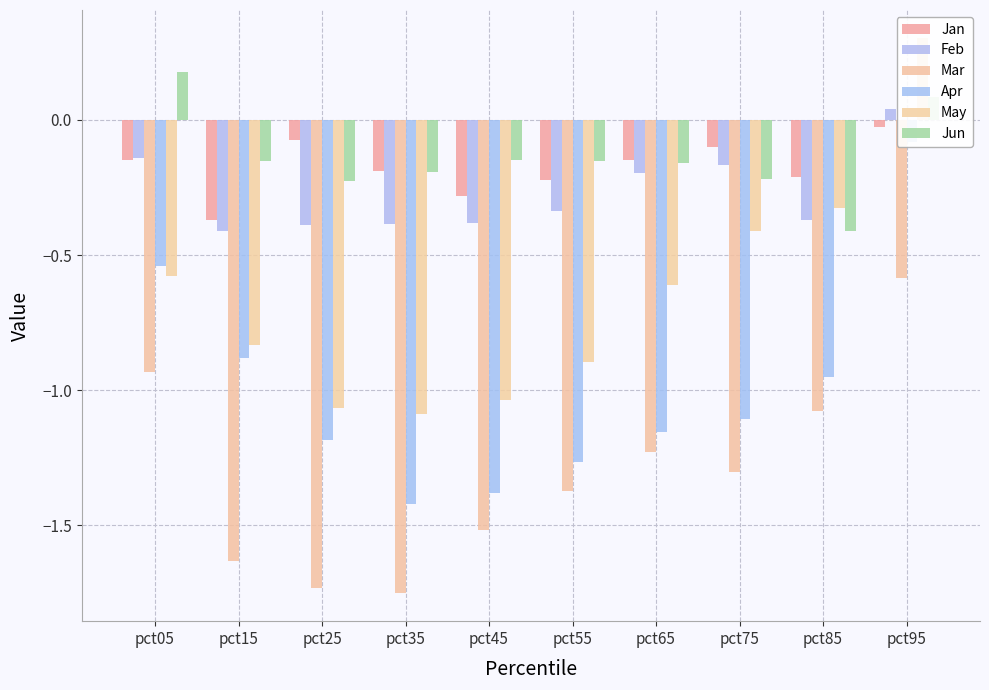

Reading left to right, extract all data points from this chart.

Jan: -0.1	-0.4	-0.1	-0.2	-0.3	-0.2	-0.1	-0.1	-0.2	-0.0
Feb: -0.1	-0.4	-0.4	-0.4	-0.4	-0.3	-0.2	-0.2	-0.4	0.0
Mar: -0.9	-1.6	-1.7	-1.8	-1.5	-1.4	-1.2	-1.3	-1.1	-0.6
Apr: -0.5	-0.9	-1.2	-1.4	-1.4	-1.3	-1.2	-1.1	-1.0	-0.1
May: -0.6	-0.8	-1.1	-1.1	-1.0	-0.9	-0.6	-0.4	-0.3	0.3
Jun: 0.2	-0.2	-0.2	-0.2	-0.1	-0.2	-0.2	-0.2	-0.4	0.1